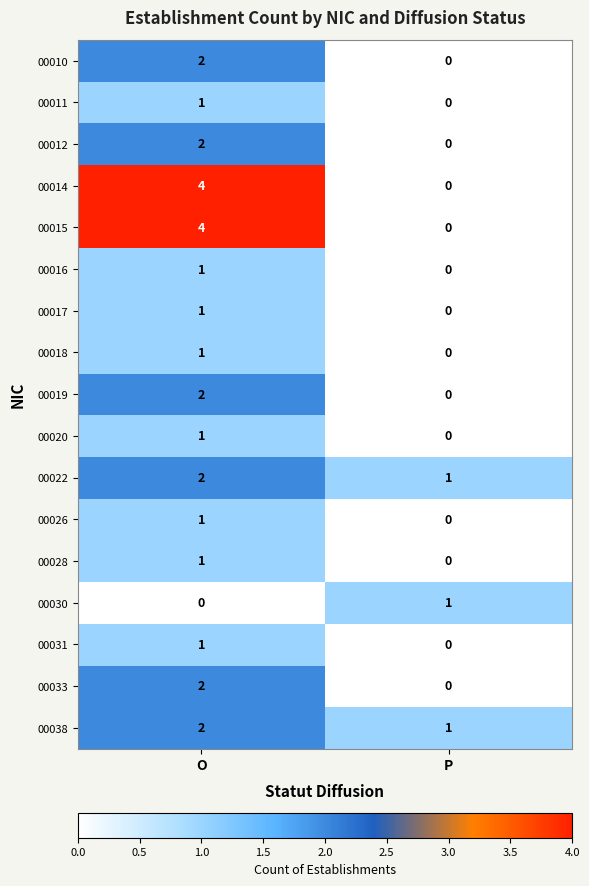

Which category has the highest value across all series?

O